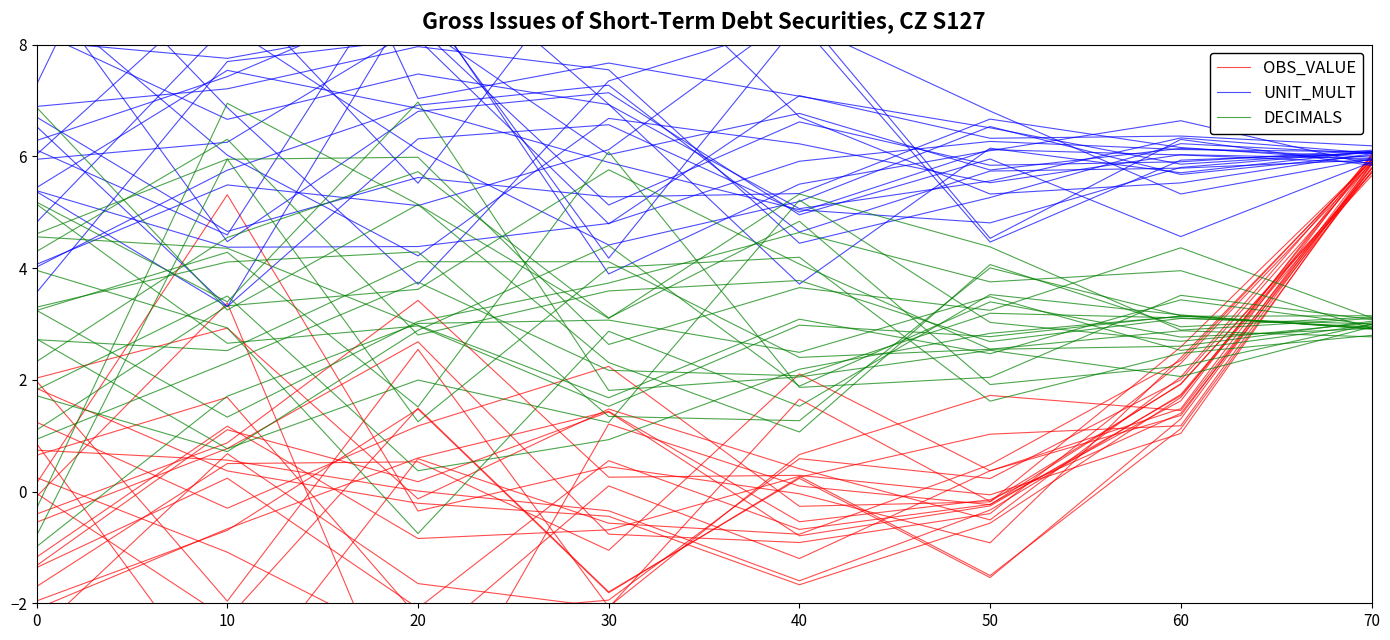

Rank the series at 0 from highest to lowest value.

UNIT_MULT, DECIMALS, OBS_VALUE